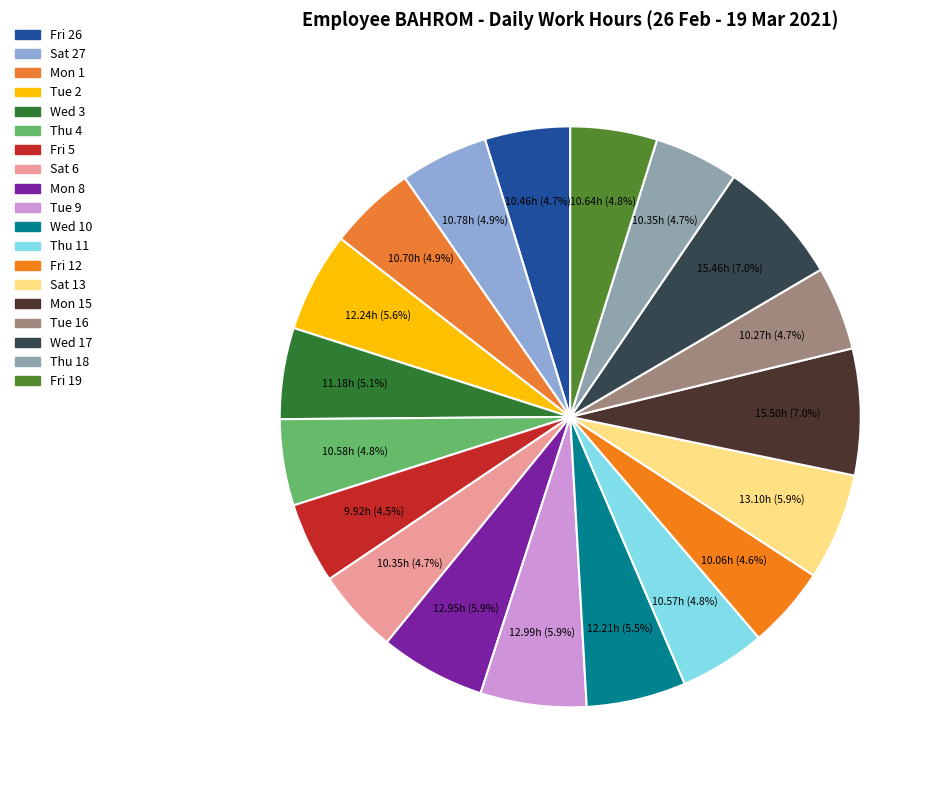

Count the number of slices in the pie.

19